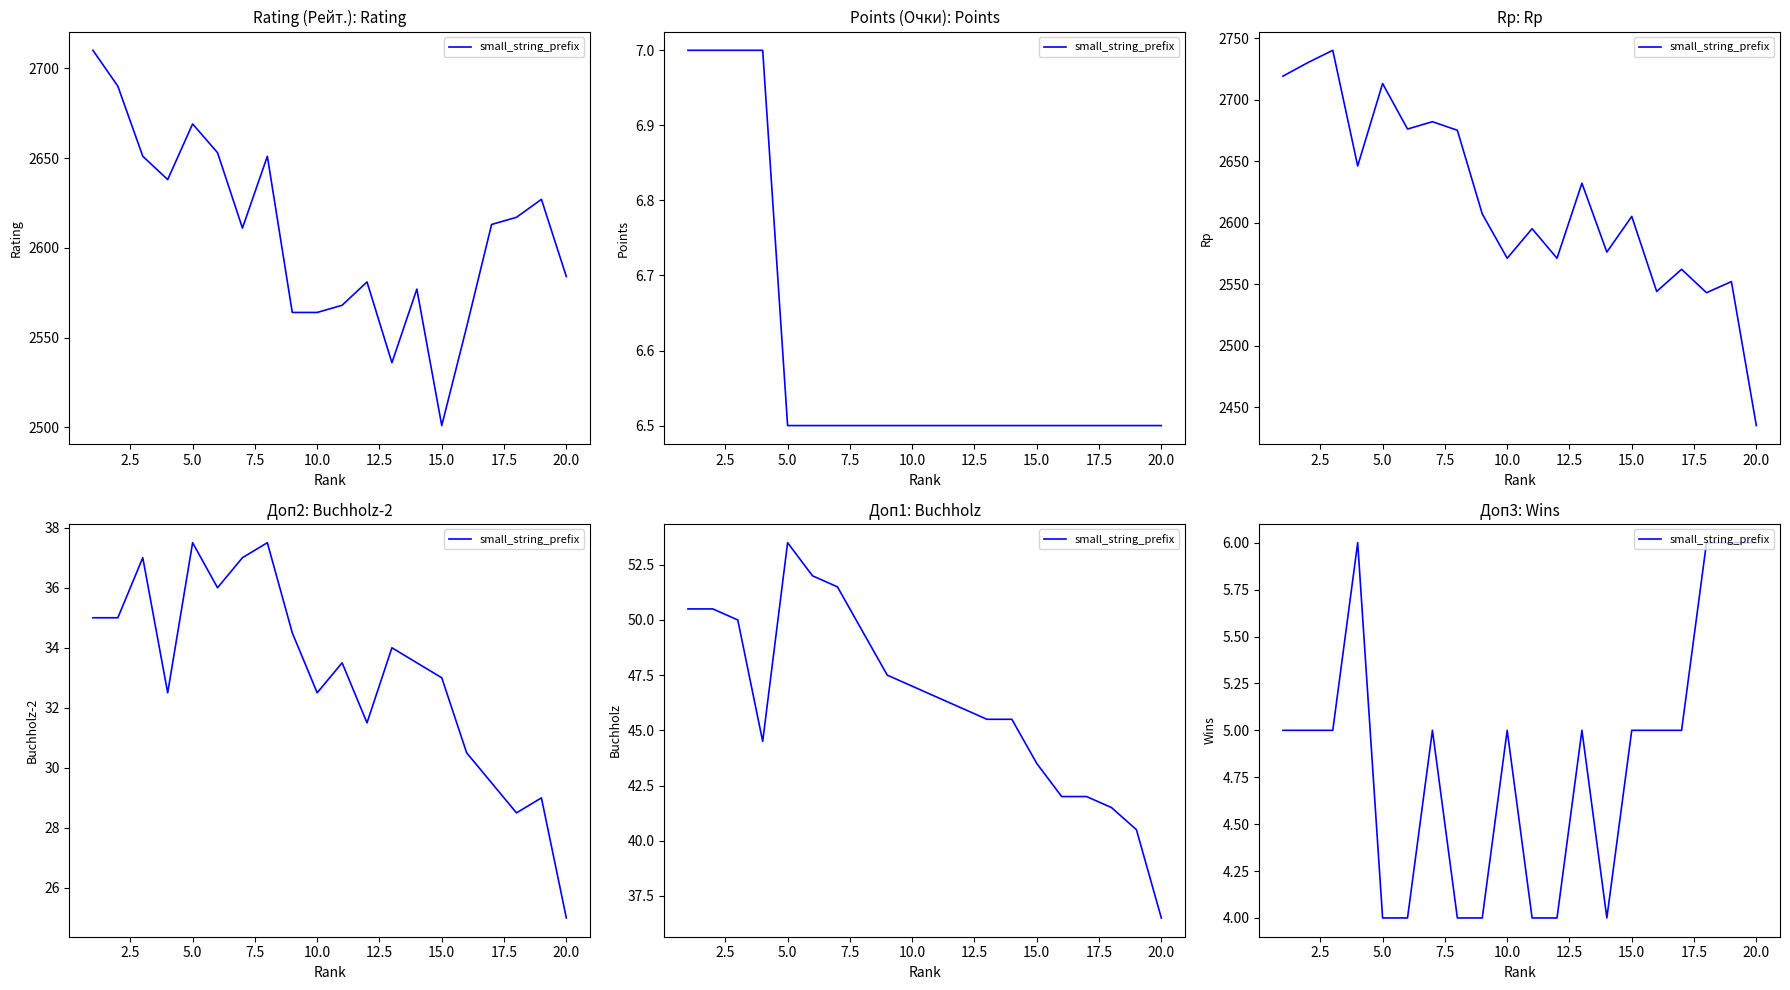

Is this an area chart (filled region under the line)?

No